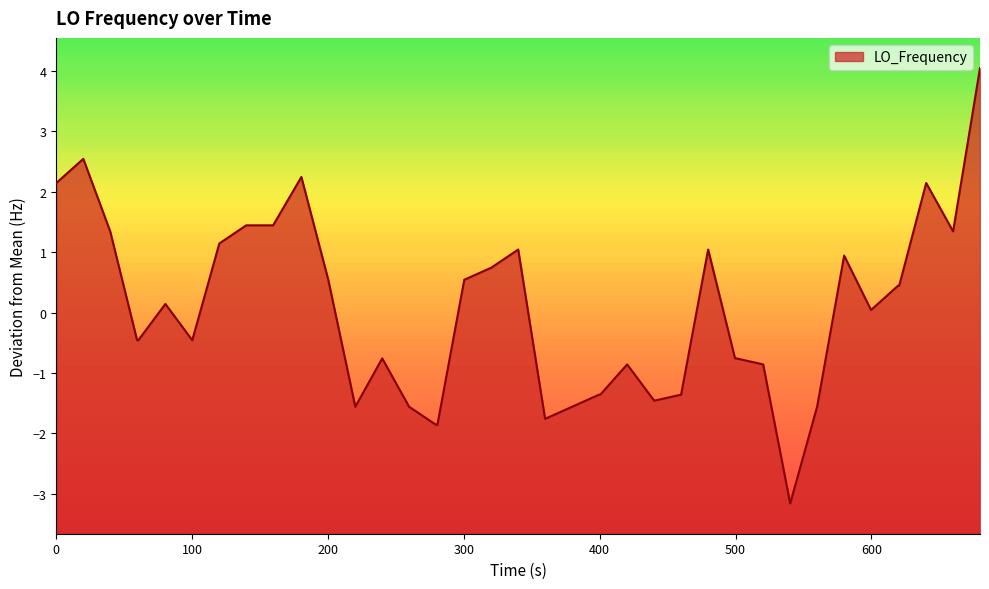

What is the minimum value shown in the chart?

-3.2